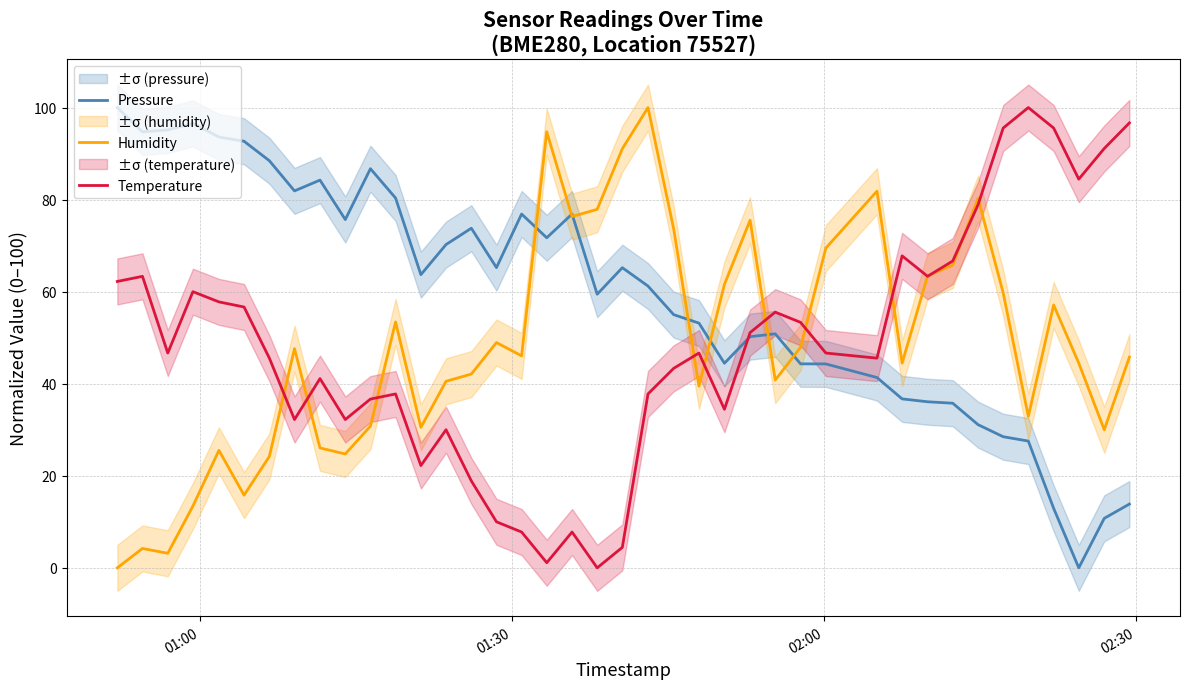

Reading left to right, extract all data points from this chart.

Pressure: 100.0	94.7	95.1	96.6	93.6	92.7	88.4	81.9	84.2	75.7	86.7	80.3	63.7	70.2	73.8	65.2	76.9	71.7	76.9	59.4	65.2	61.2	55.0	53.2	44.4	50.2	50.8	44.3	44.3	41.3	36.7	36.1	35.8	31.1	28.5	27.5	12.9	0.0	10.8	13.9
Humidity: 0.0	4.2	3.2	13.4	25.5	15.8	24.2	47.6	26.1	24.7	30.8	53.4	30.5	40.5	42.1	48.9	46.1	94.7	76.3	77.9	91.1	100.0	73.7	39.5	61.6	75.5	40.8	47.9	69.5	81.8	44.5	63.4	65.8	80.3	59.7	32.9	57.1	44.5	30.0	45.8
Temperature: 62.2	63.3	46.7	60.0	57.8	56.7	45.6	32.2	41.1	32.2	36.7	37.8	22.2	30.0	18.9	10.0	7.8	1.1	7.8	0.0	4.4	37.8	43.3	46.7	34.4	51.1	55.6	53.3	46.7	45.6	67.8	63.3	66.7	78.9	95.6	100.0	95.6	84.4	91.1	96.7